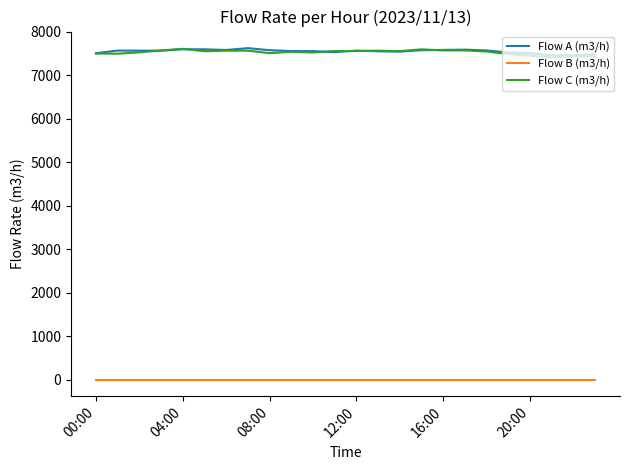

True or false: Flow C (m3/h) and Flow B (m3/h) intersect in this chart.

False